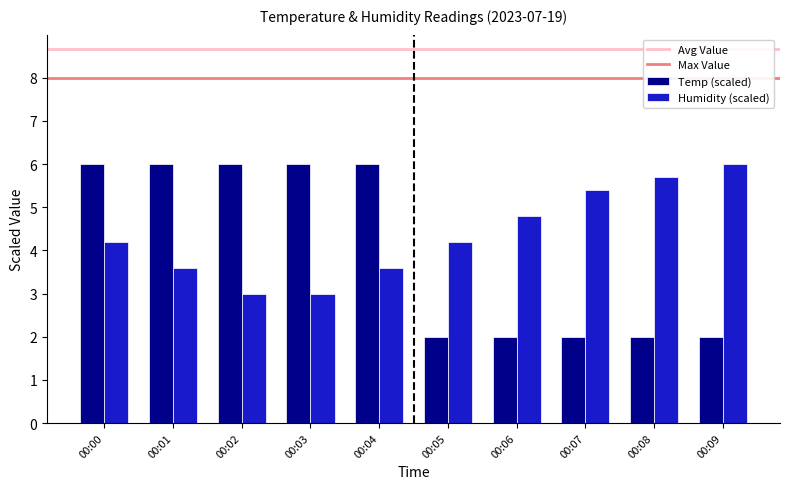

Rank the series at 00:04 from highest to lowest value.

Temp (scaled), Humidity (scaled)